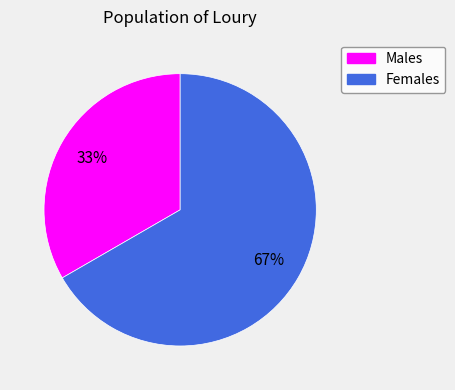

What is the ratio of the value at Males to the value at Females?

0.5